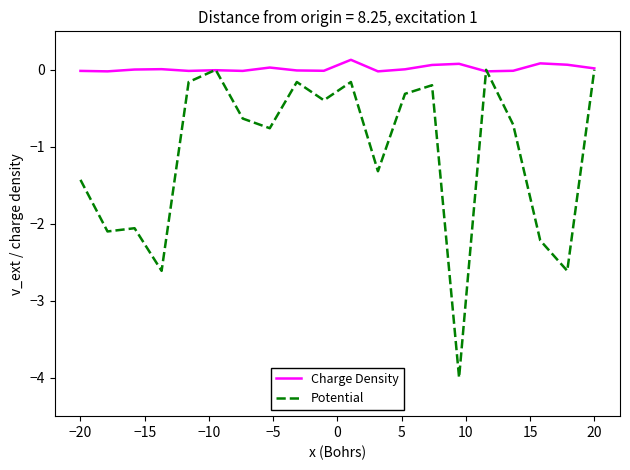

What is the lowest value of the Potential series?

-4.0